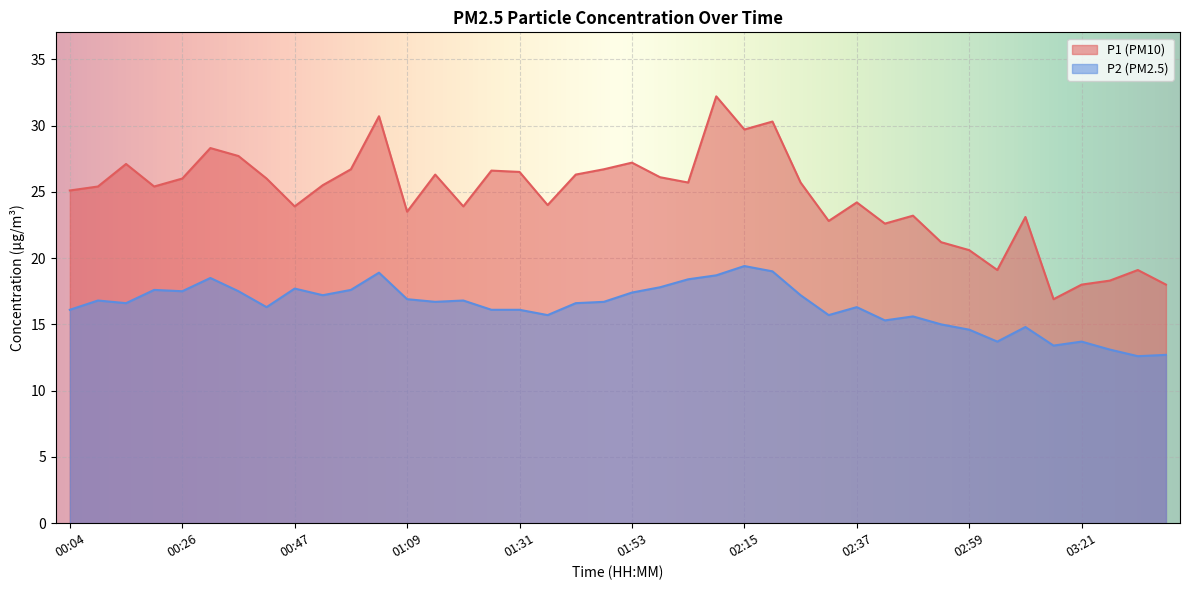

At which label is P2 closest to 16?

00:04